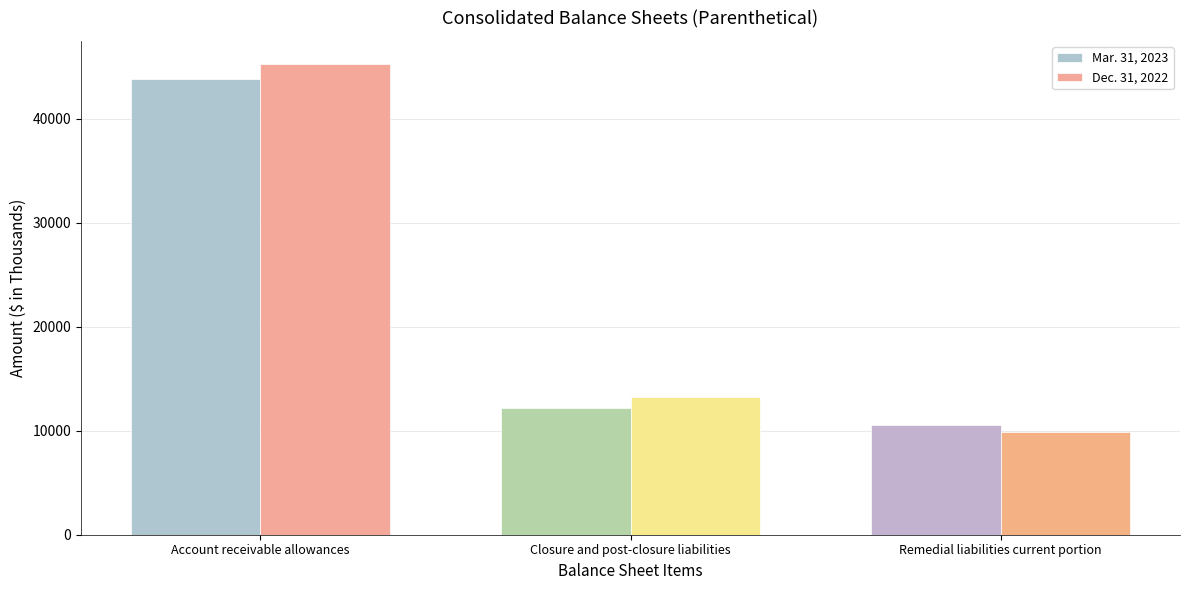

Reading left to right, list all the values displayed in this chart.

Mar. 31, 2023: 43850	12239	10541
Dec. 31, 2022: 45253	13205	9918